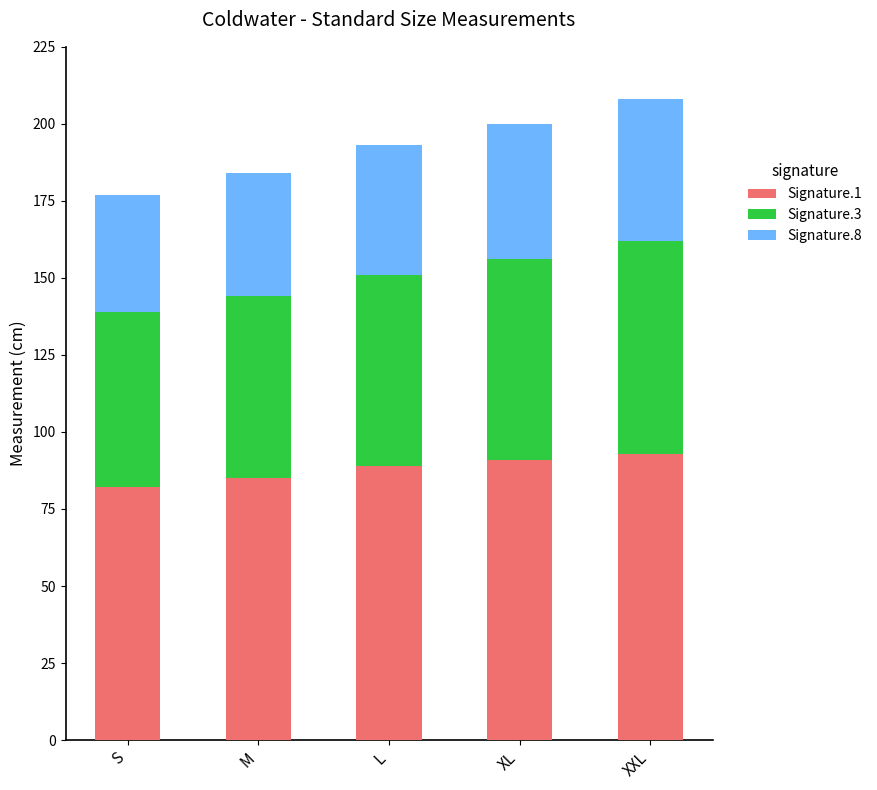

The Signature.1 series shows 124 at L. True or false?

False